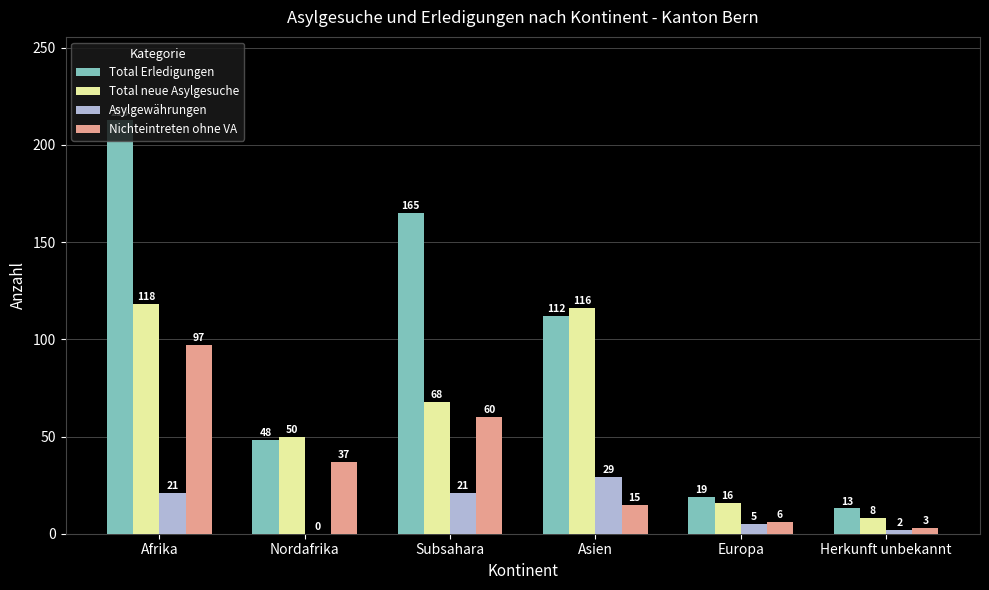

The value of Total neue Asylgesuche at Afrika is 164. True or false?

False